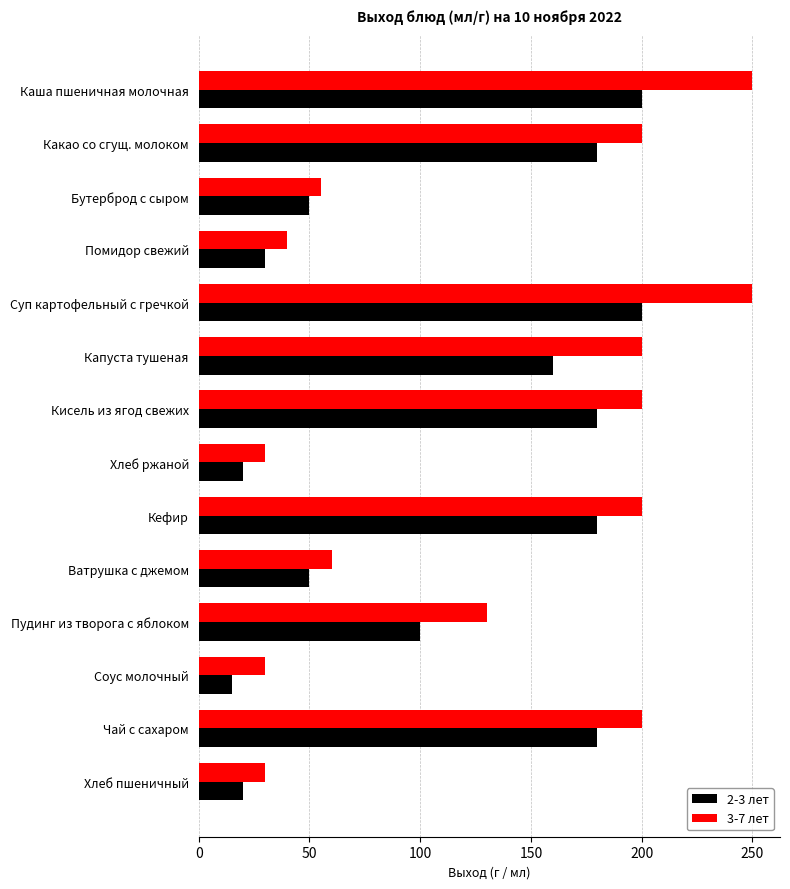

The value of 2-3 лет at Каша пшеничная молочная is 311. True or false?

False